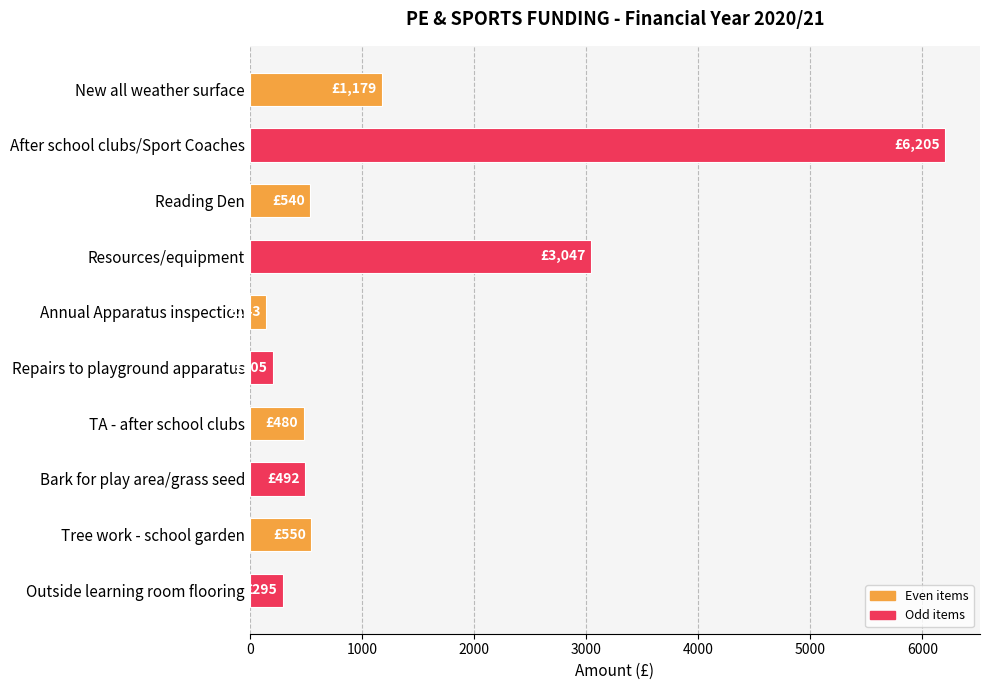

The value at Resources/equipment is 3047. True or false?

True